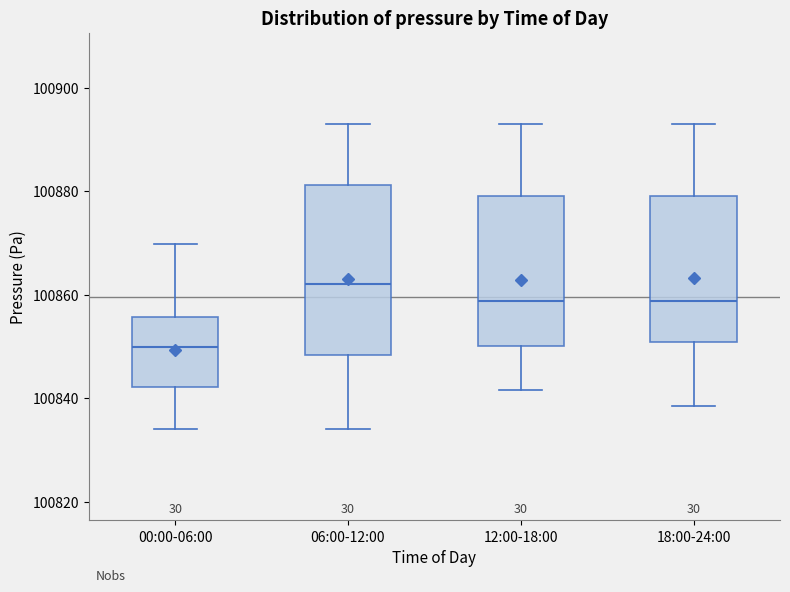

Reading left to right, read every box against the y-axis: the position of its median line, the range the box covers, and the ends of its whiskers. The values are not printed on the chart, so give them approximately, as read against the axis.

00:00-06:00: median 100850, box 100842 to 100856, whiskers 100834 to 100870
06:00-12:00: median 100862, box 100848 to 100882, whiskers 100834 to 100892
12:00-18:00: median 100858, box 100850 to 100880, whiskers 100842 to 100892
18:00-24:00: median 100858, box 100850 to 100880, whiskers 100838 to 100892